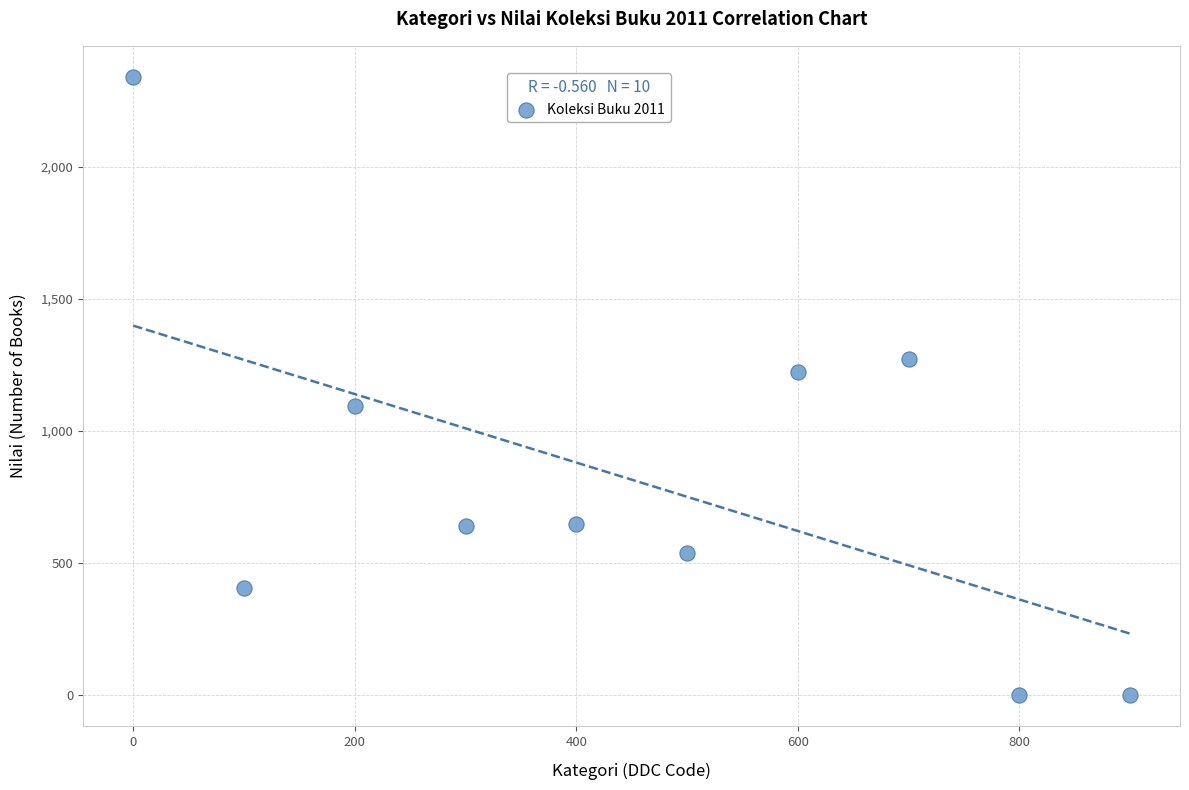

What is the range of Y values (max minus min)?

2341